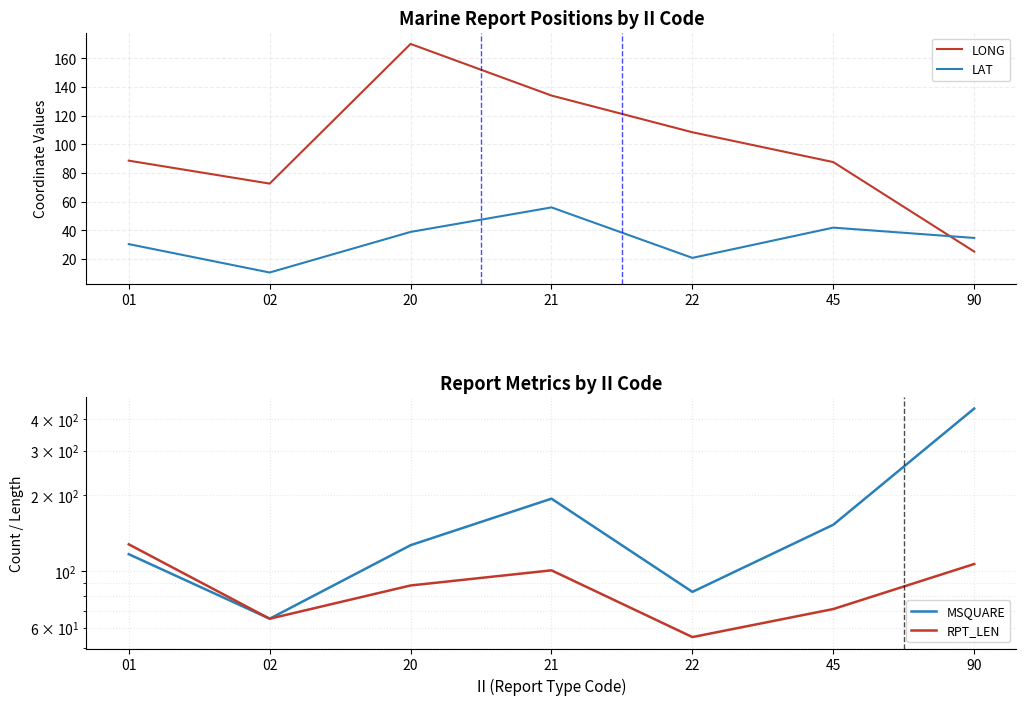

True or false: RPT_LEN and LONG intersect in this chart.

True